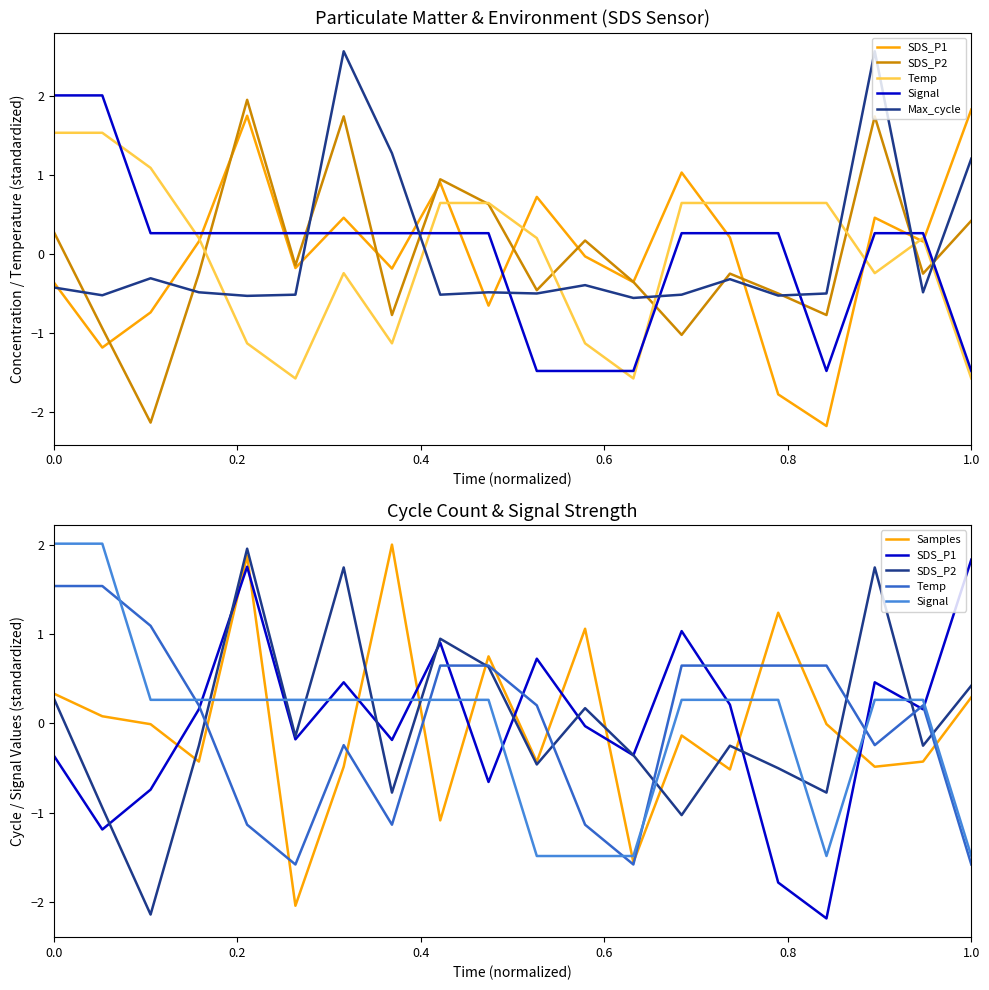

In Signal, how many points are lower than both neighbors (excluding endpoints)?

1